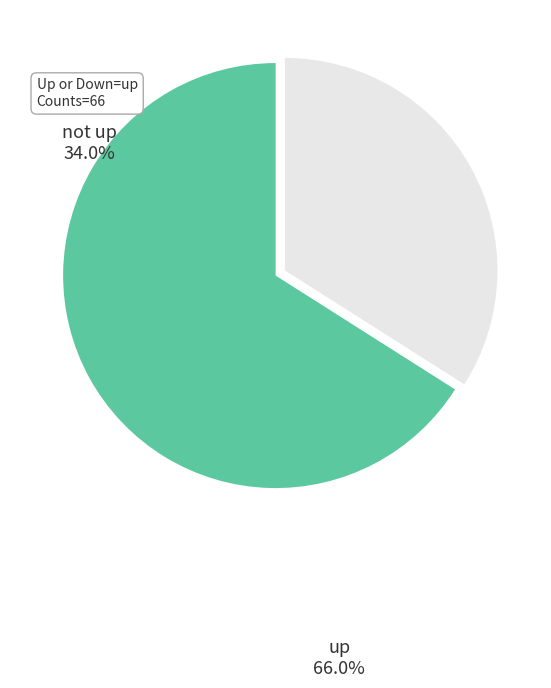

Does any single category account for the majority?

Yes